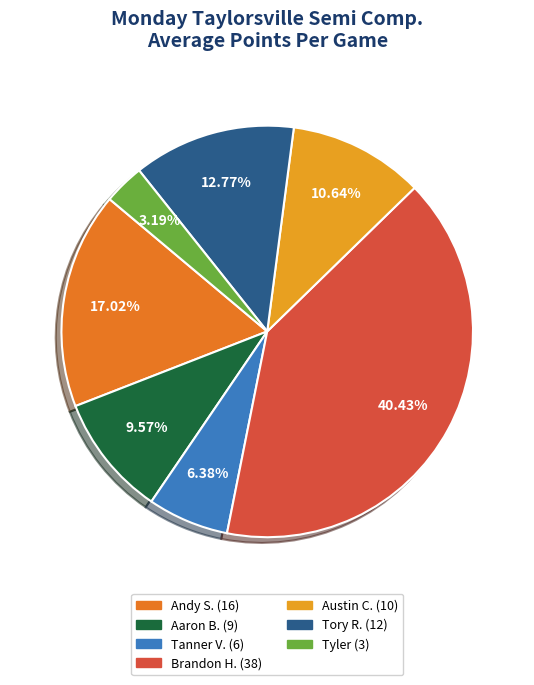

Does Tory R. account for over 50% of the chart?

No